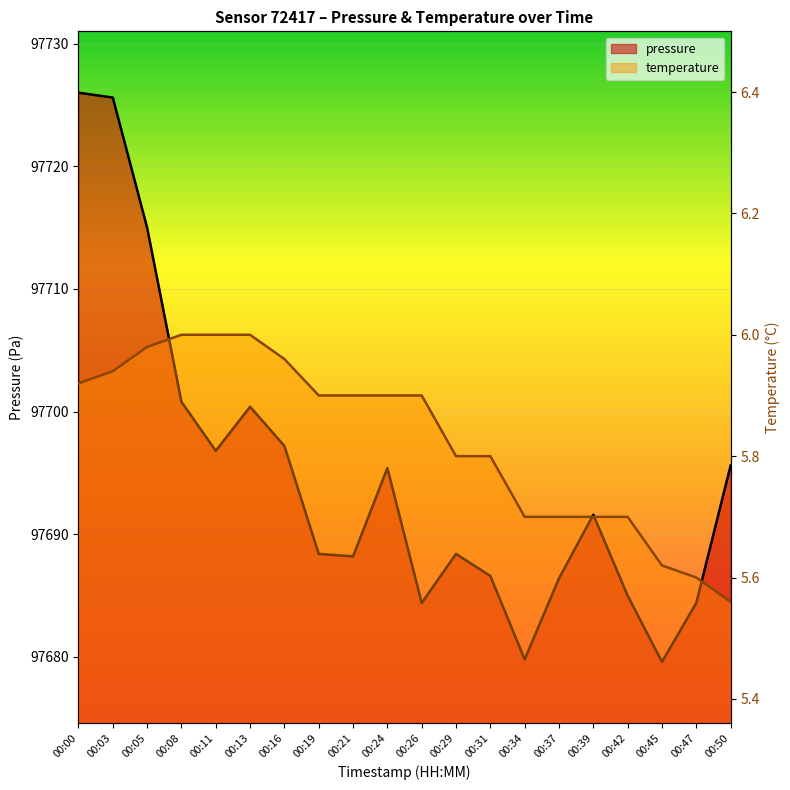

How many distinct data groups are displayed?

2